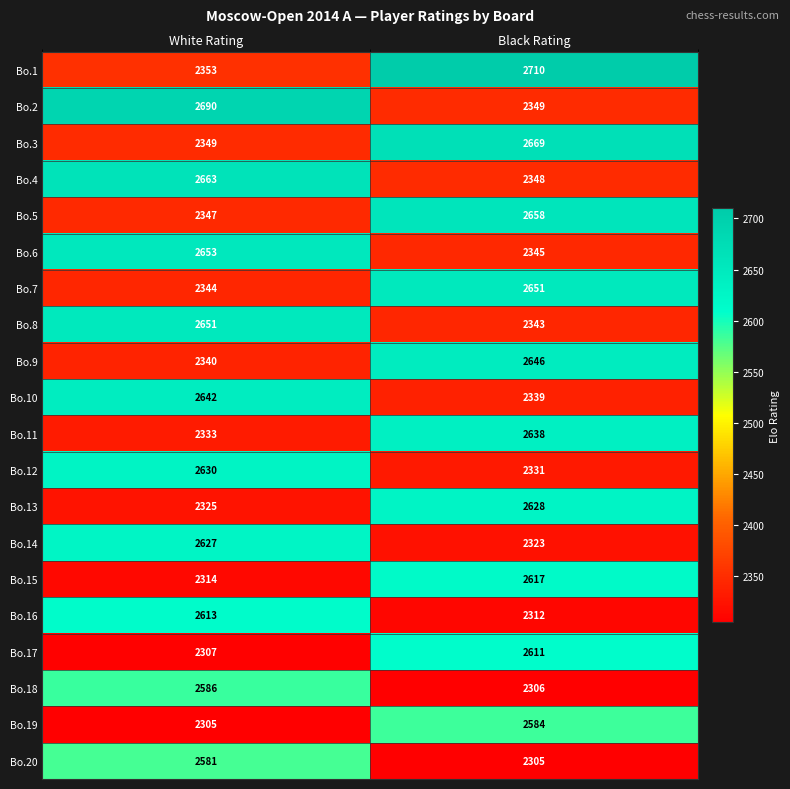

What is the minimum value for Bo.20?

2305